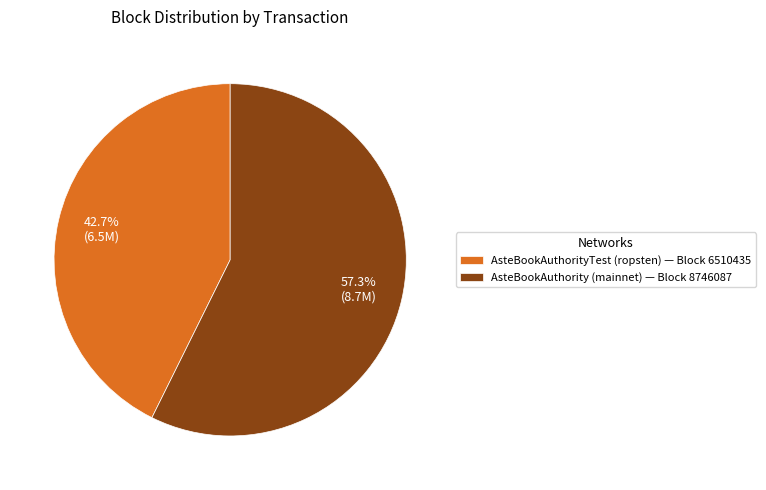

Between AsteBookAuthority (mainnet) — Block 8746087 and AsteBookAuthorityTest (ropsten) — Block 6510435, which is larger?

AsteBookAuthority (mainnet) — Block 8746087